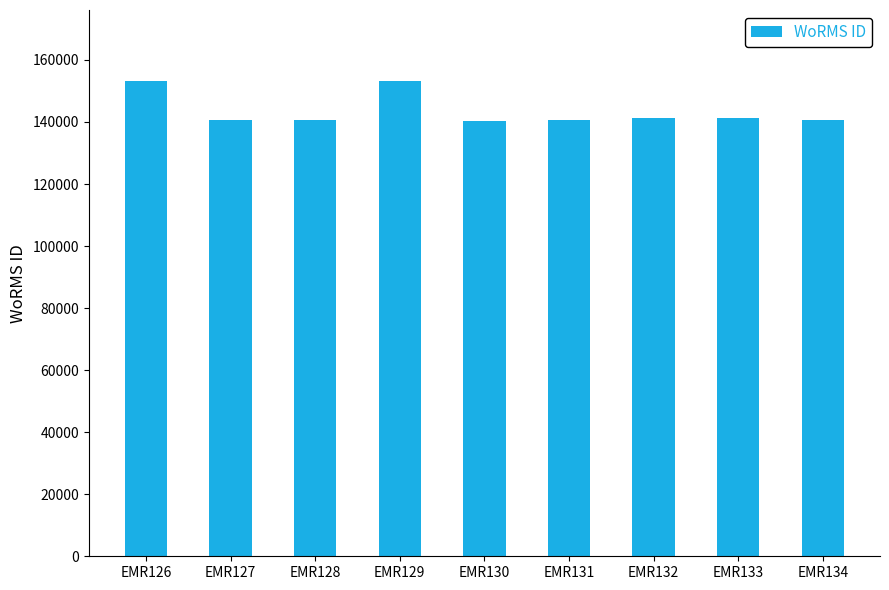

Where does the data first go above 140625?

EMR126